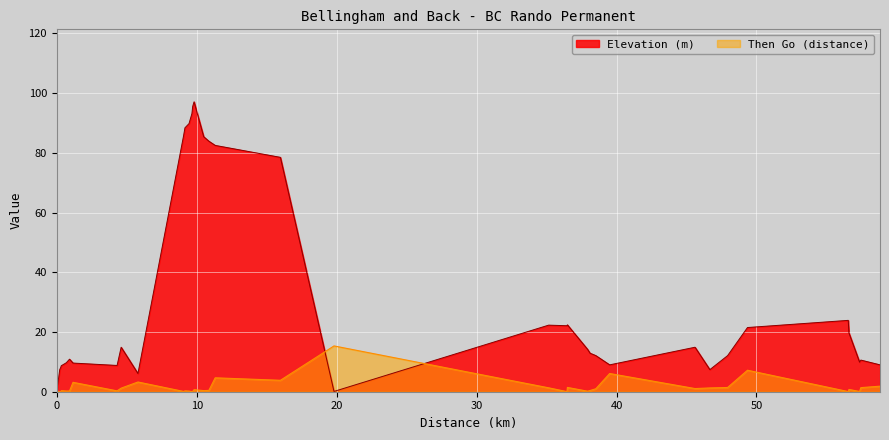

Between which two adjacent categories do Then Go (distance) and Elevation (m) first intersect?

0 and 0.21